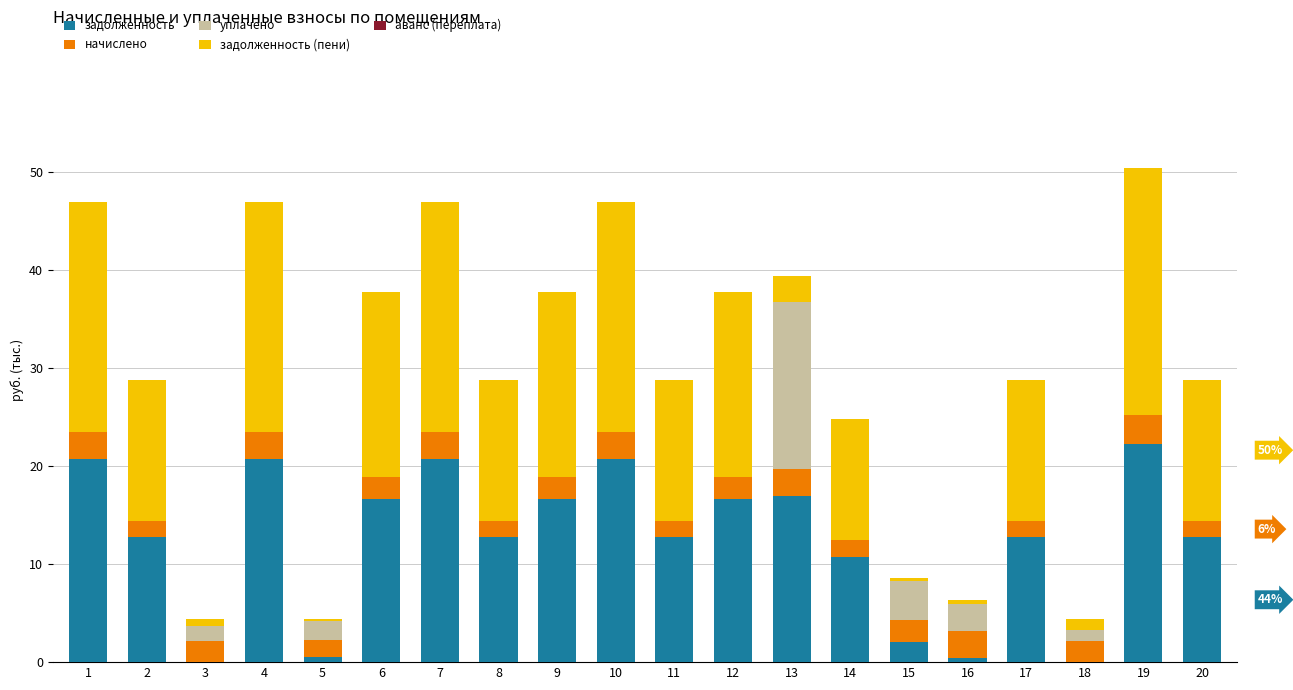

What is the total value across all series at 8?

28.8